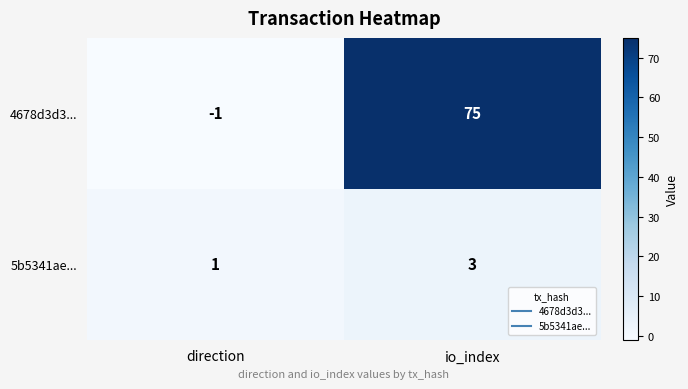

Which series has the largest total across all categories?

4678d3d3...